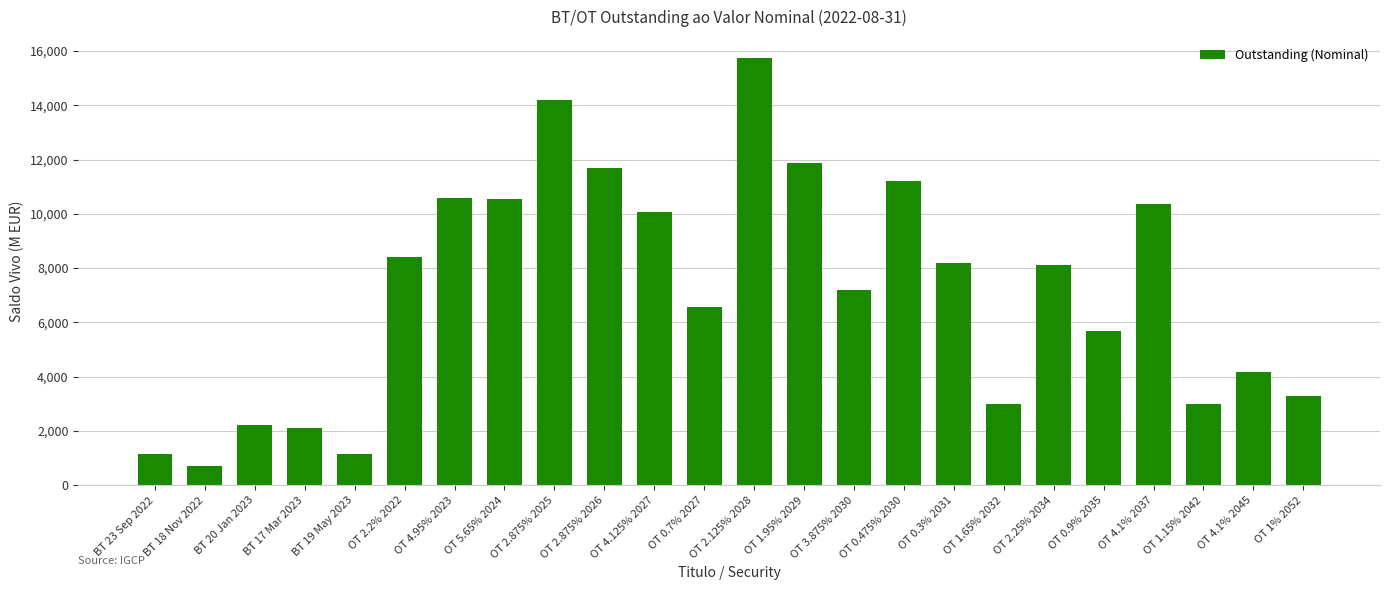

Which category has the highest value across all series?

OT 2.125% 2028